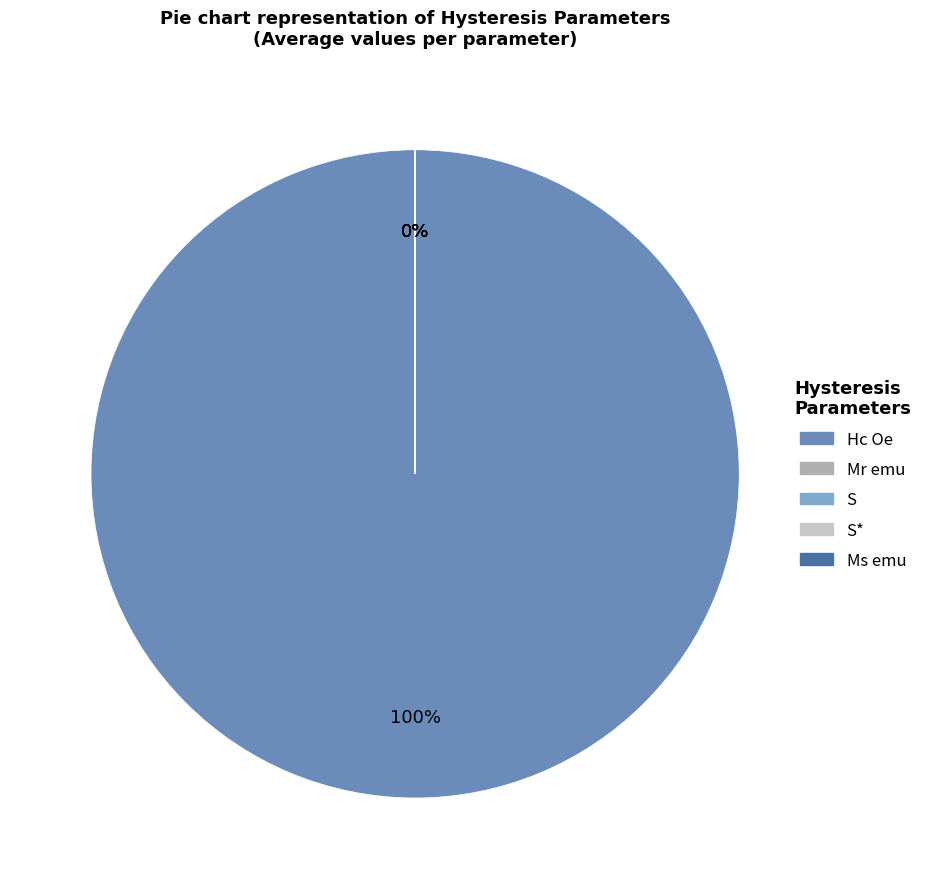

Is there any slice that represents more than half of the pie?

Yes